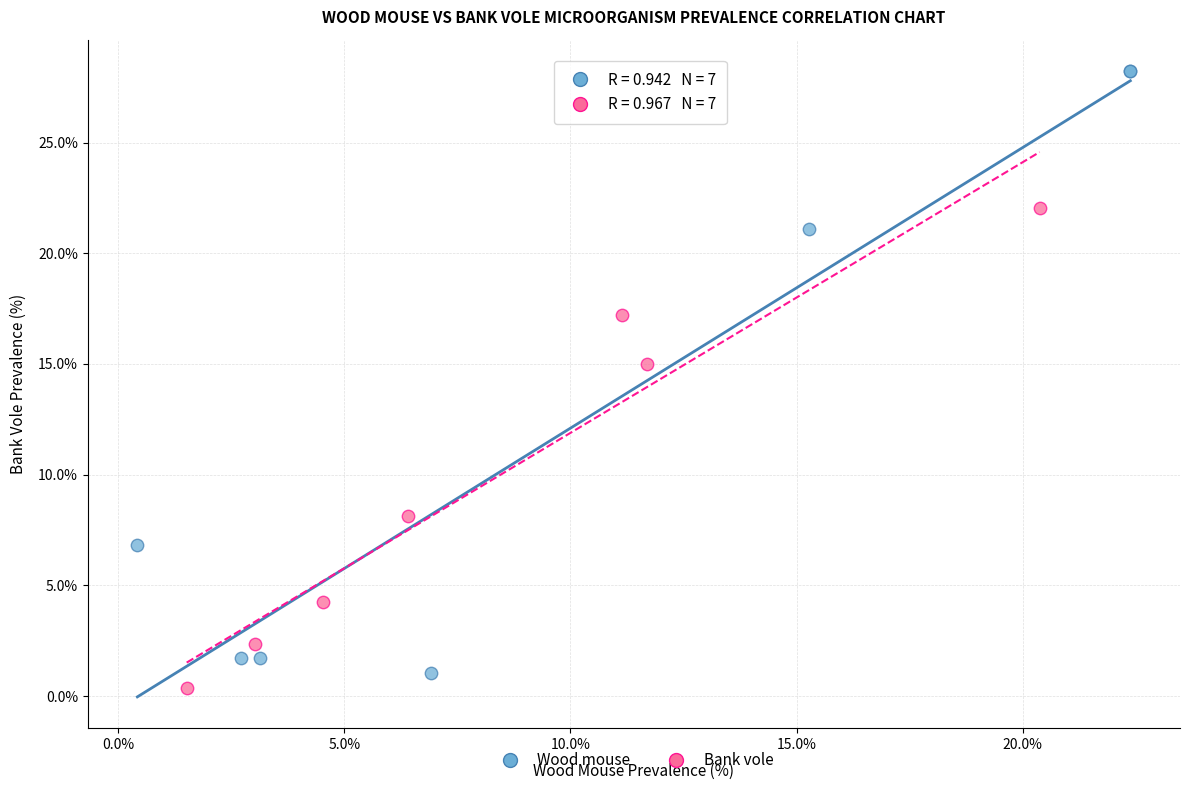

Which series reaches the maximum Y coordinate?

Wood mouse